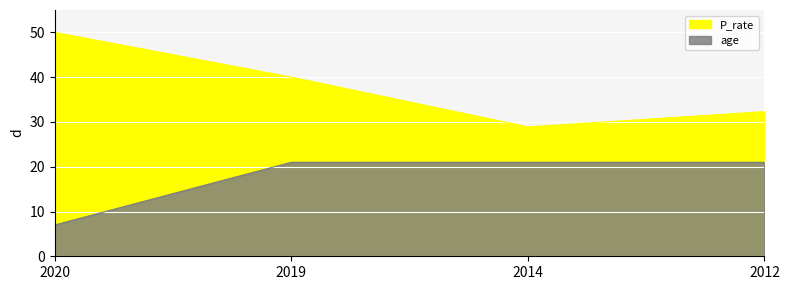

What is the value of the age point at the 2nd from the left?

21.0